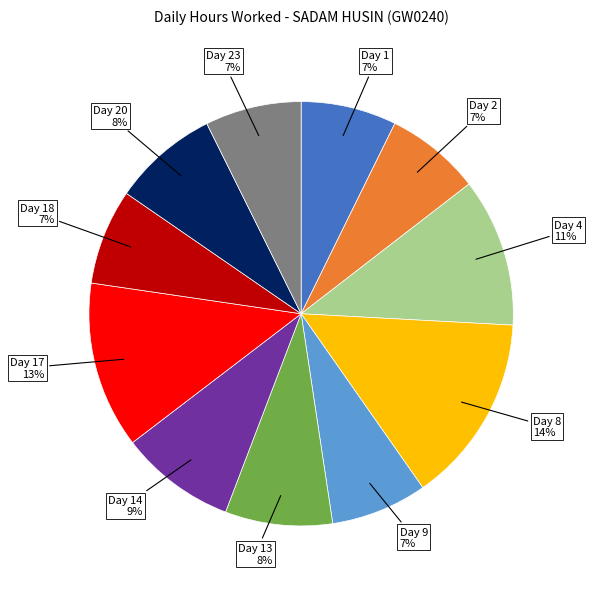

Does any single category account for the majority?

No